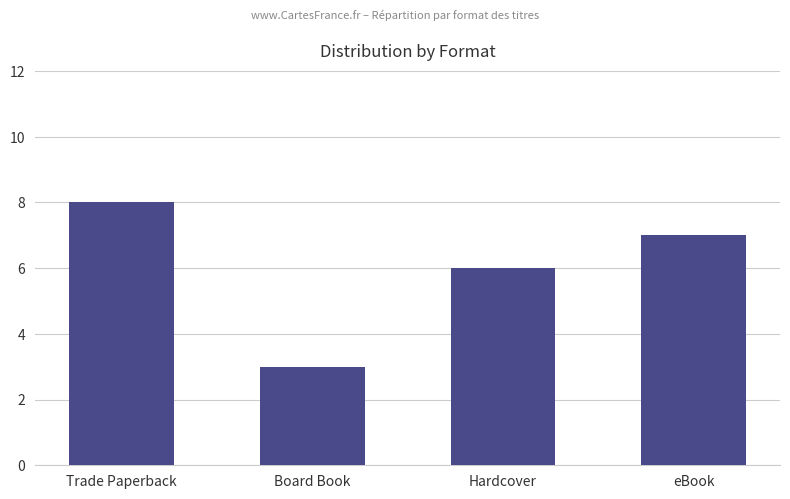

Count the values in the range 6 to 8.

3